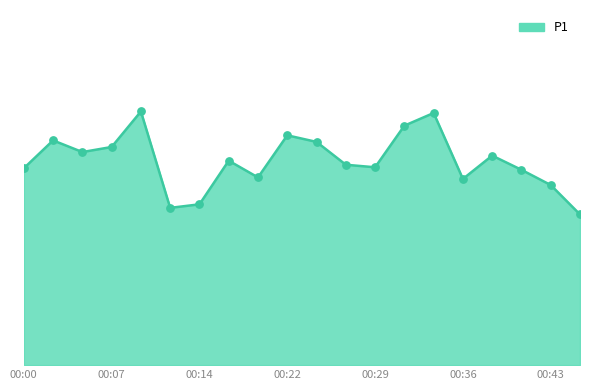

Does the chart have visible grid lines?

No